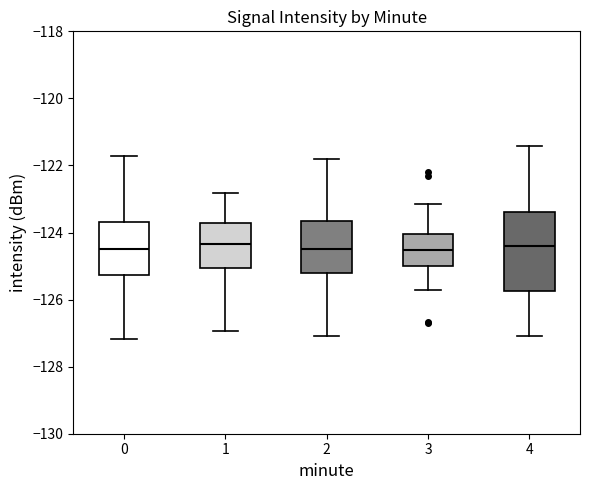

Reading left to right, transcribe this box plot: for each box, give where its median line is, the range the box spans, and where its two whiskers end, as read against the y-axis. The values are not printed on the chart, so give them approximately, as read against the axis.

0: median -124.6, box -125.2 to -123.6, whiskers -127.2 to -121.8
1: median -124.4, box -125.0 to -123.8, whiskers -127.0 to -122.8
2: median -124.4, box -125.2 to -123.6, whiskers -127.0 to -121.8
3: median -124.6, box -125.0 to -124.0, whiskers -125.8 to -123.2
4: median -124.4, box -125.8 to -123.4, whiskers -127.0 to -121.4